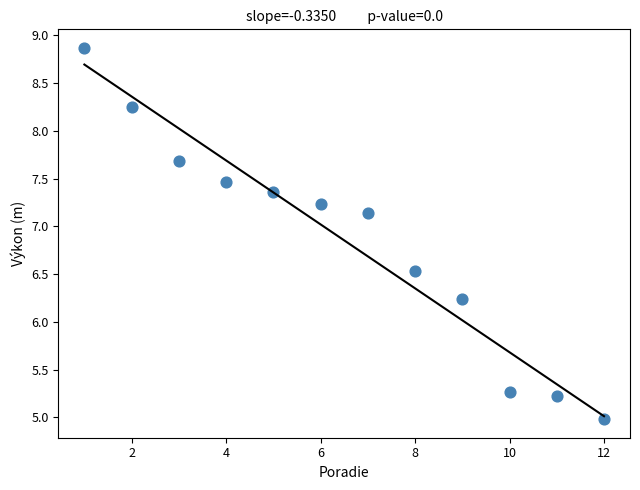

What Y value in the scatter plot is closest to 6?

6.2